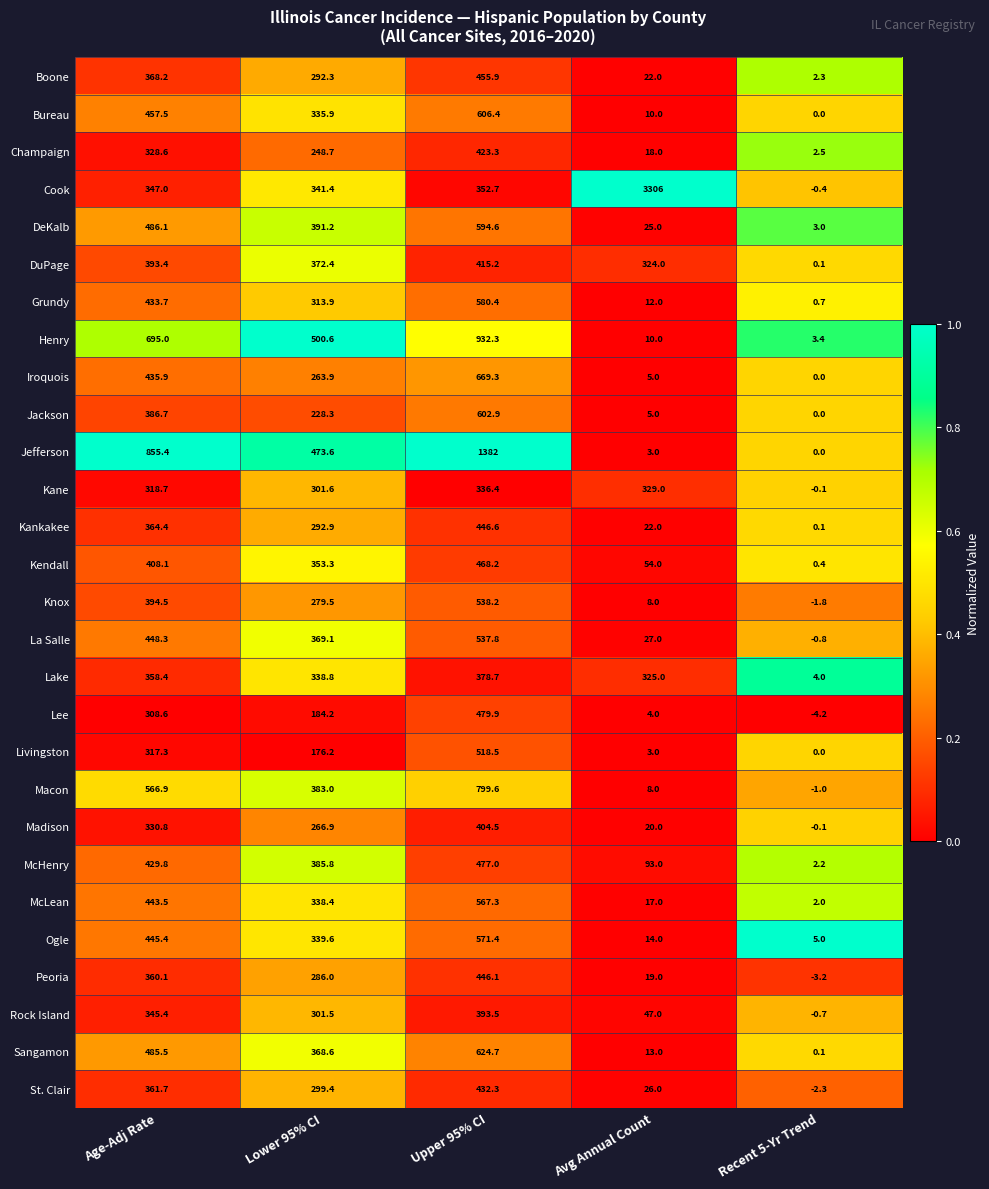

List the labels in order of St. Clair value, smallest first.

Recent 5-Yr Trend, Avg Annual Count, Lower 95% CI, Age-Adj Rate, Upper 95% CI